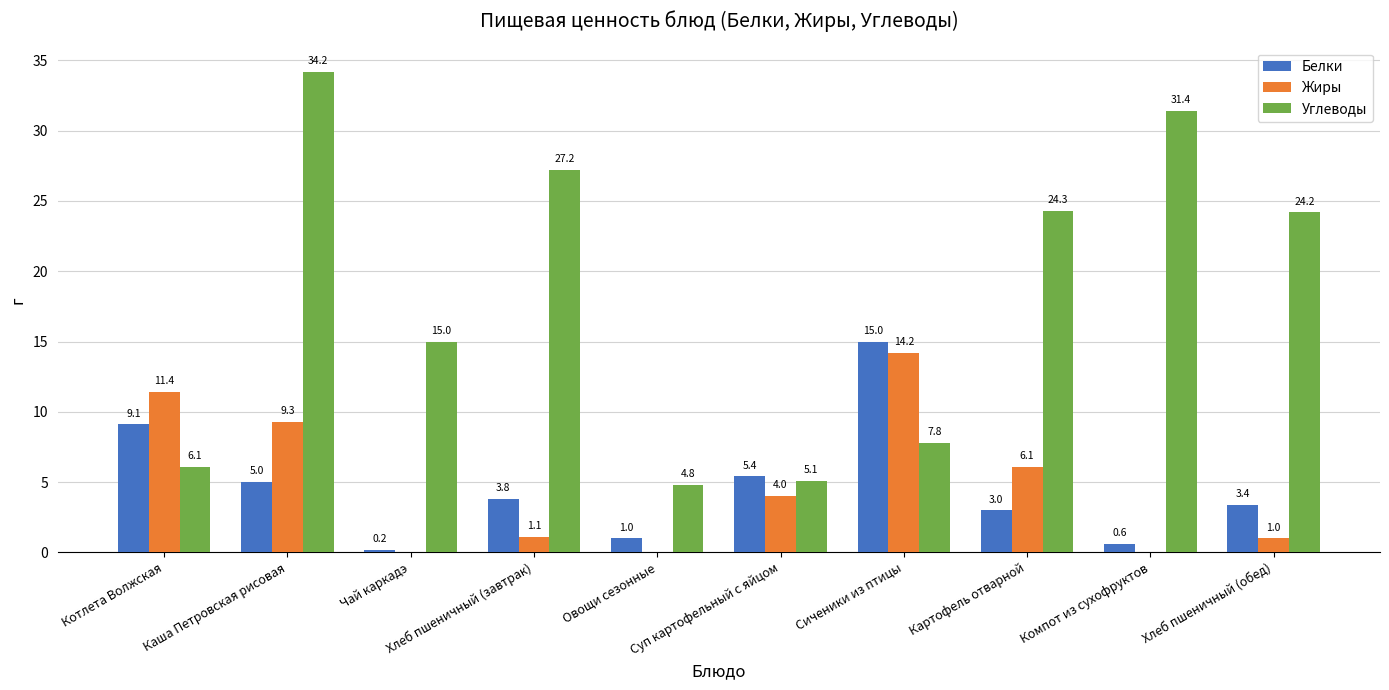

What is the greatest value displayed?

34.2